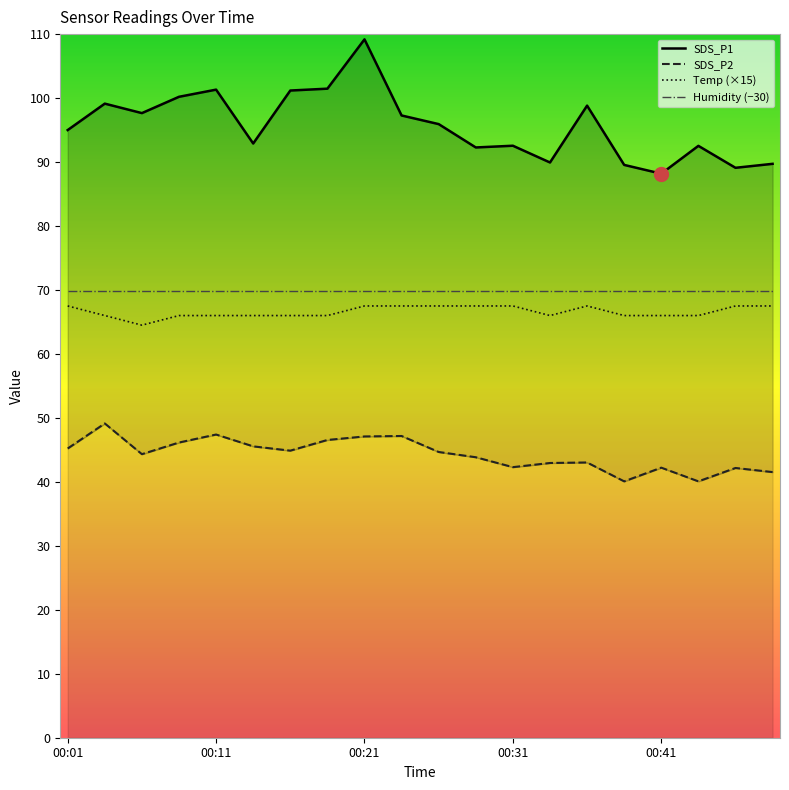

How many interior local valleys does the SDS_P2 series have?

5